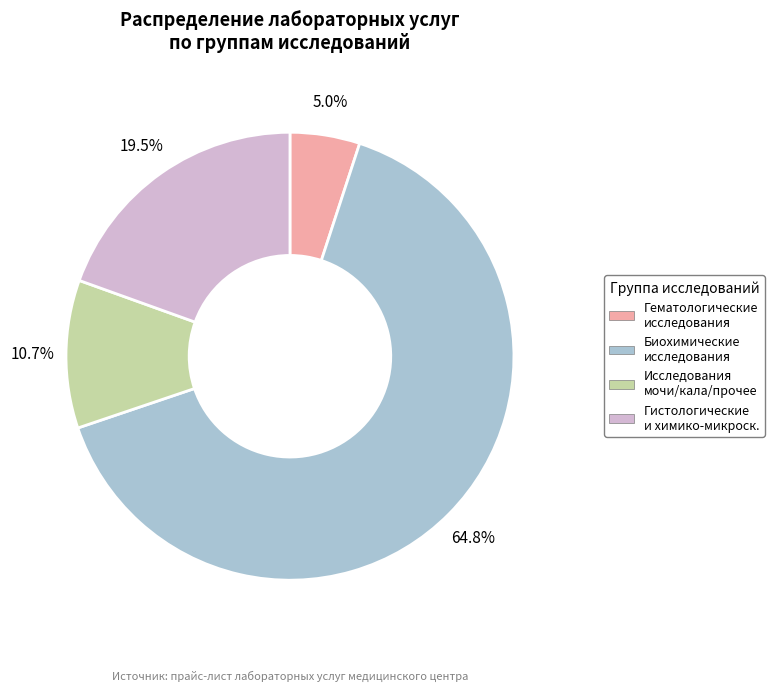

Does any single category account for the majority?

Yes